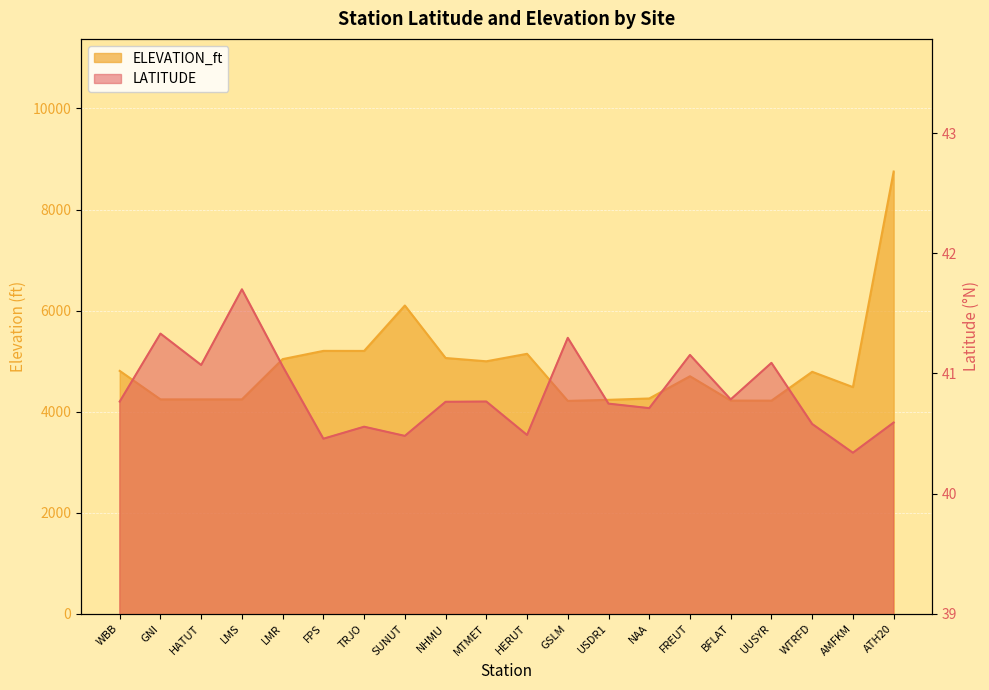

At which category is the sum across all series the highest?

ATH20